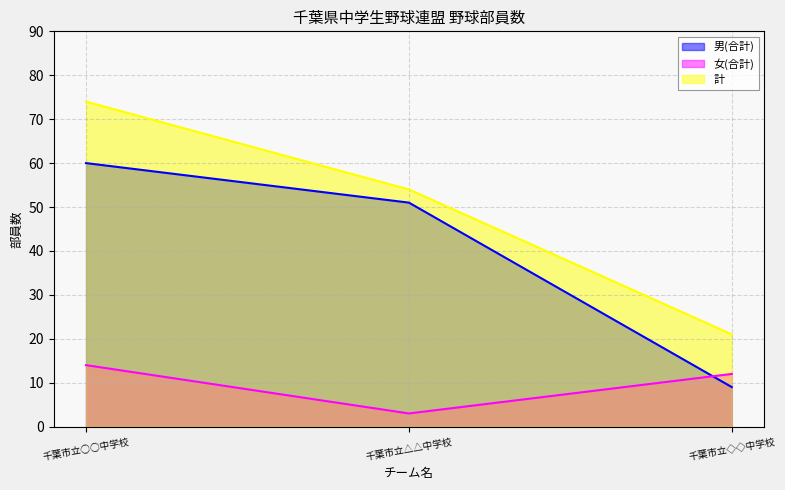

At how many categories does at least one series exceed 8?

3